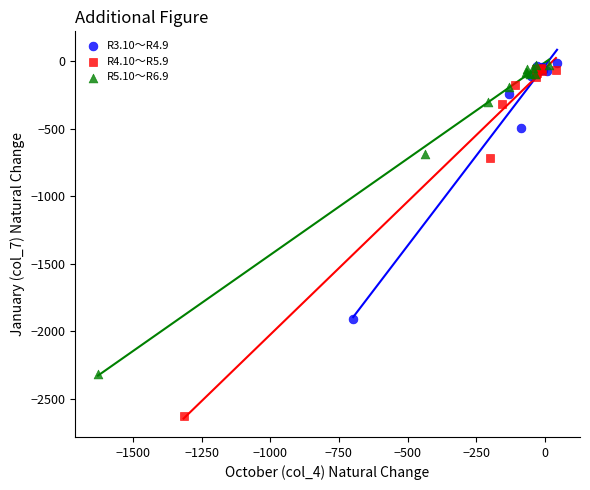

Which series has the largest Y range (max minus min)?

R4.10～R5.9